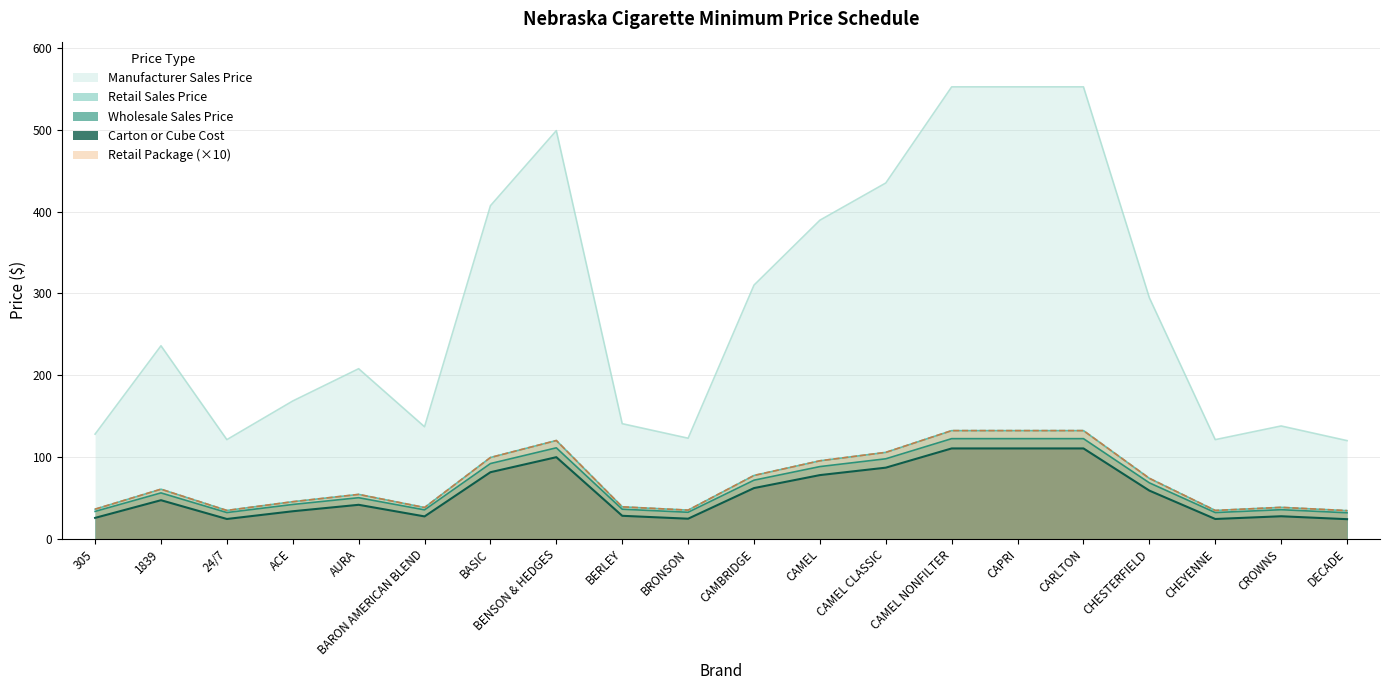

What are all the series names shown in the legend?

Manufacturer Sales Price, Retail Sales Price, Wholesale Sales Price, Carton or Cube Cost, Retail Package (×10)